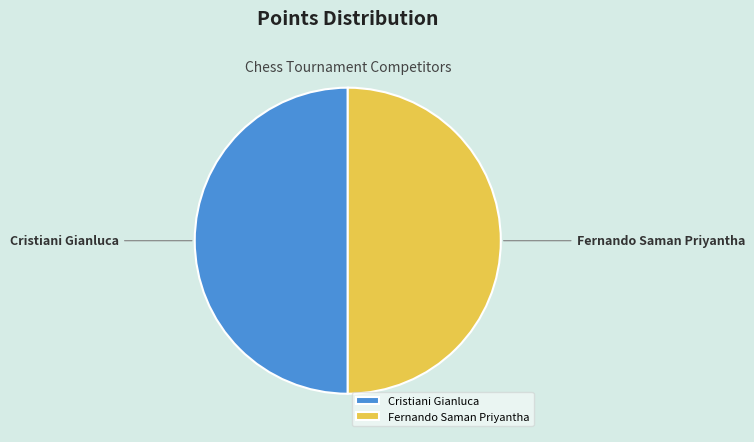

Approximately how many times larger is the value at Cristiani Gianluca compared to Fernando Saman Priyantha?

1.0